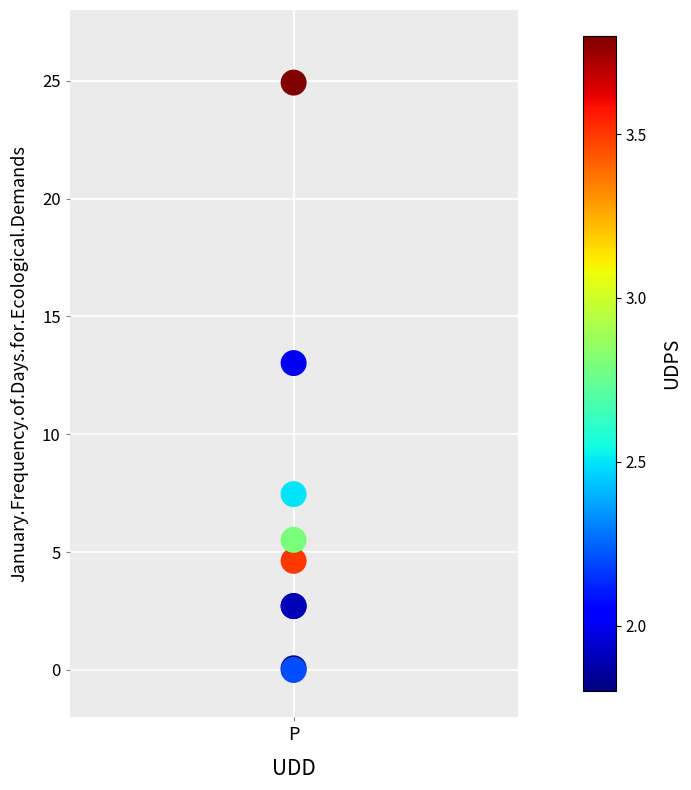

What Y value in the scatter plot is closest to 12?

13.0